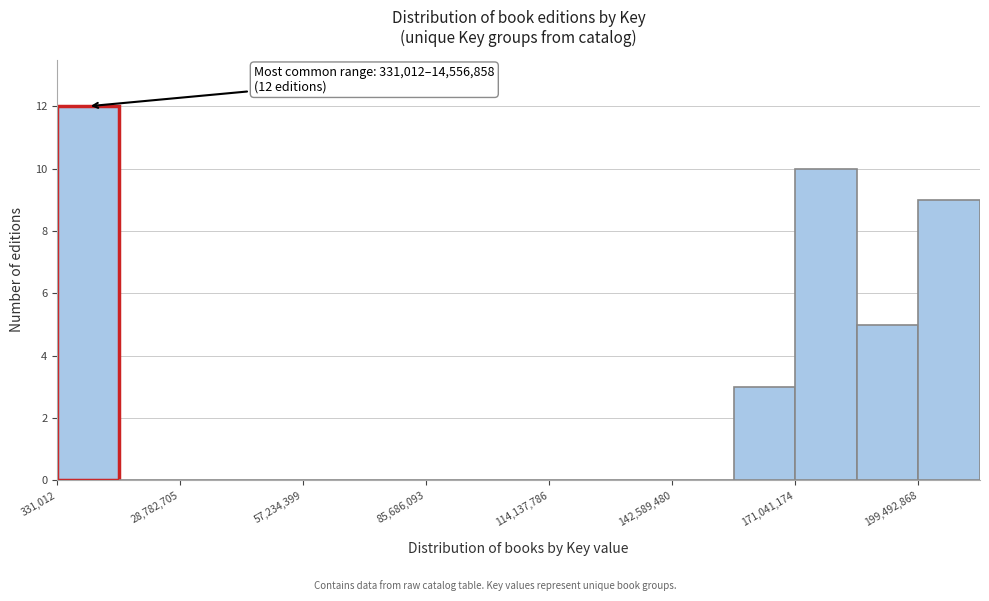

Around what value on the x-axis is the tallest bar? Give the approximate position of its centre, as read against the axis.

5000000